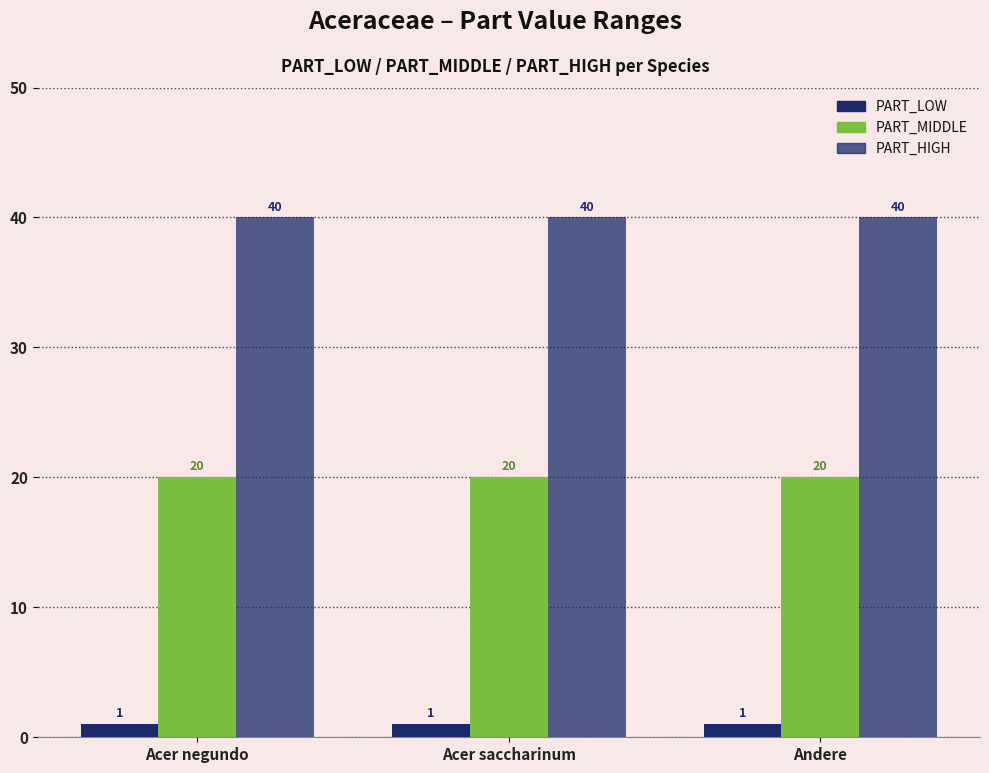

The PART_MIDDLE series shows 12 at Acer saccharinum. True or false?

False